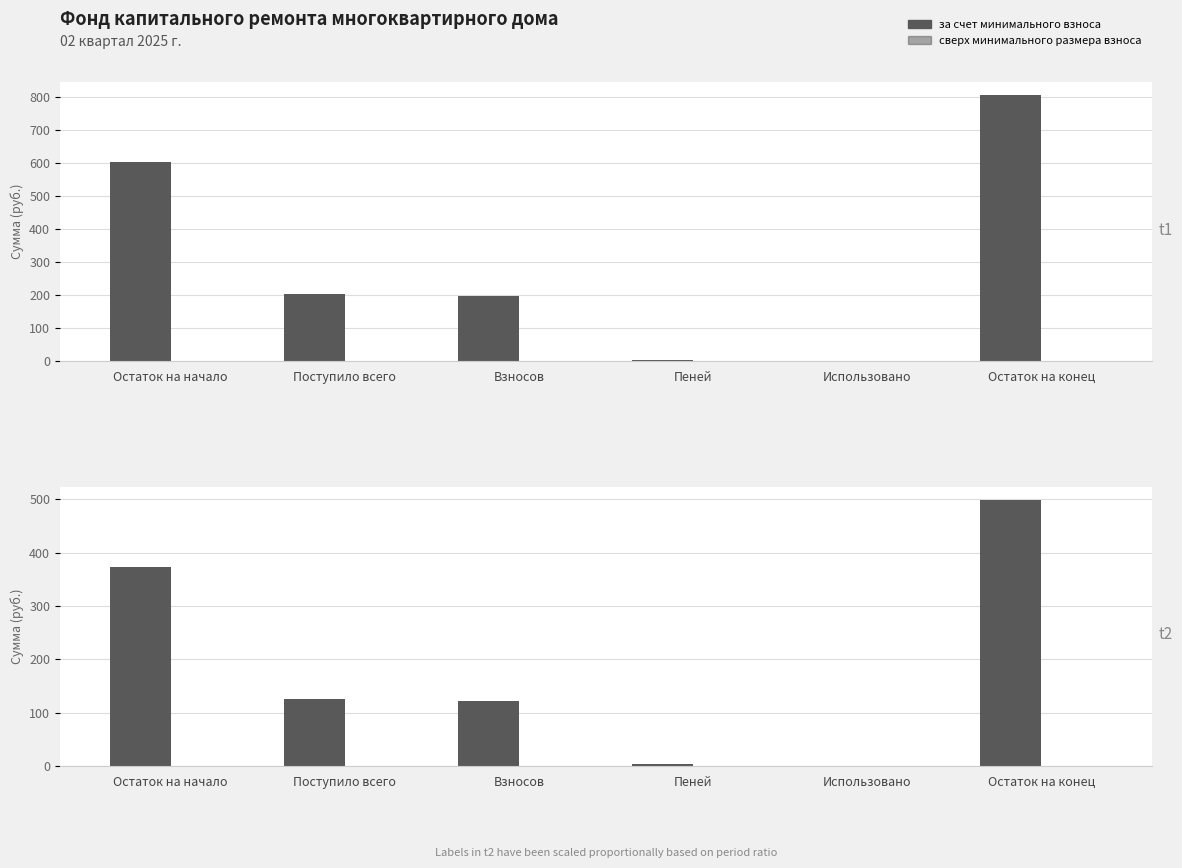

Reading left to right, extract all data points from this chart.

за счет минимального взноса: Остаток на начало=373.0	Поступило всего=125.4	Взносов=122.4	Пеней=3.0	Использовано=0.0	Остаток на конец=498.4
сверх минимального размера взноса: Остаток на начало=0.0	Поступило всего=0.0	Взносов=0.0	Пеней=0.0	Использовано=0.0	Остаток на конец=0.0